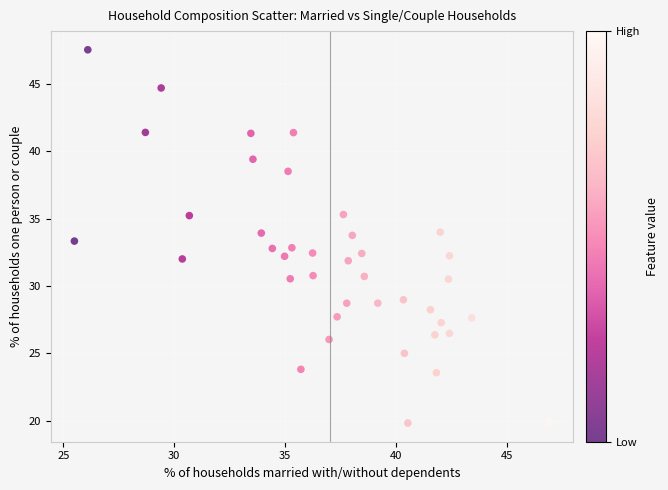

What is the range of X values (max minus min)?

21.4